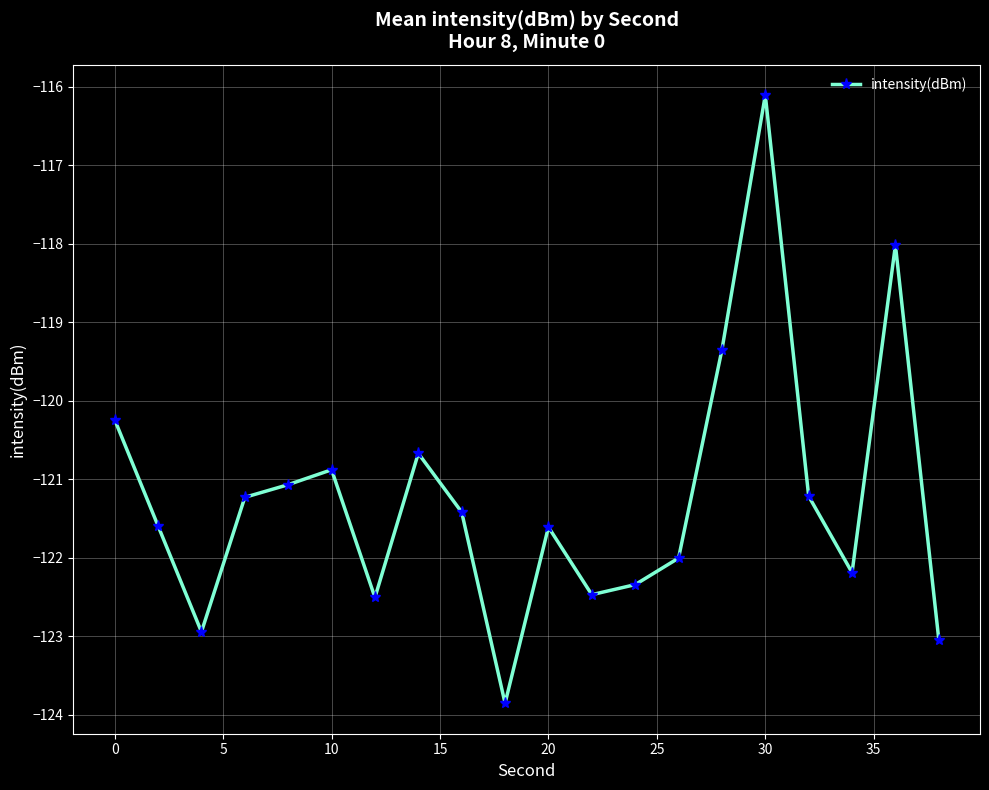

Does the chart display data point markers on the line(s)?

Yes